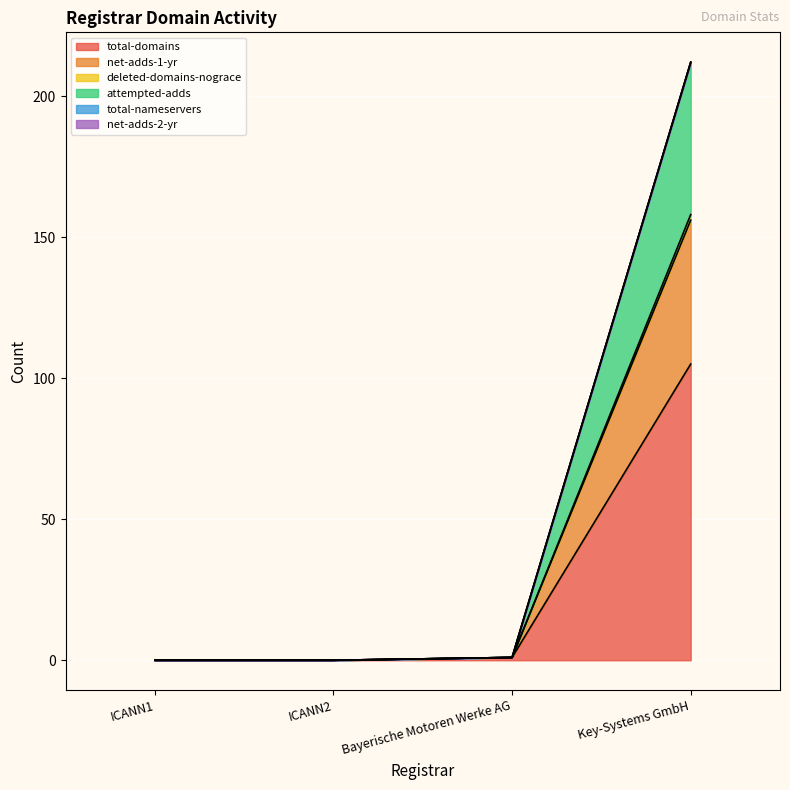

True or false: deleted-domains-nograce has a value of -146 at ICANN2.

False